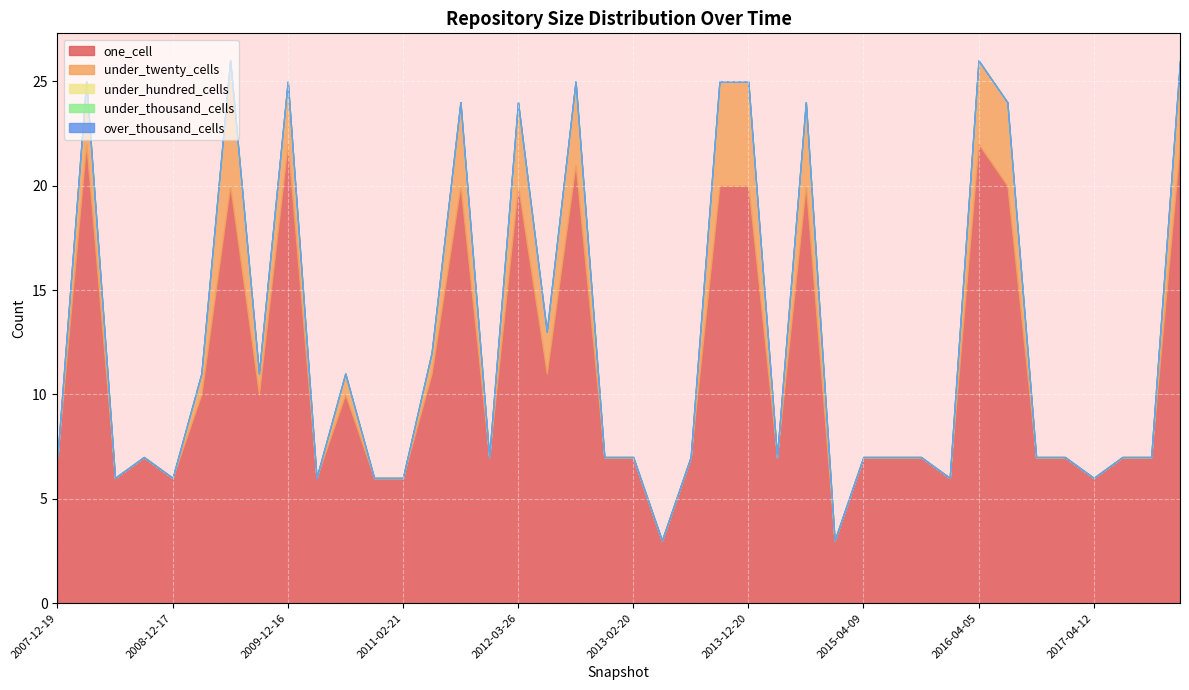

At how many categories does at least one series exceed 2?

40